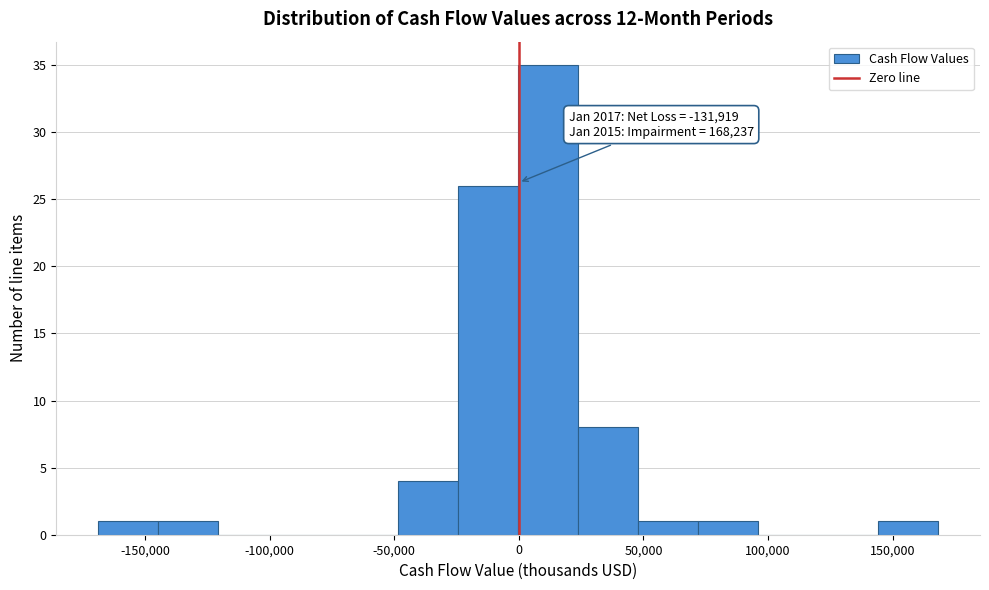

Over which range of the x-axis is the bar tallest?

0 to 25000